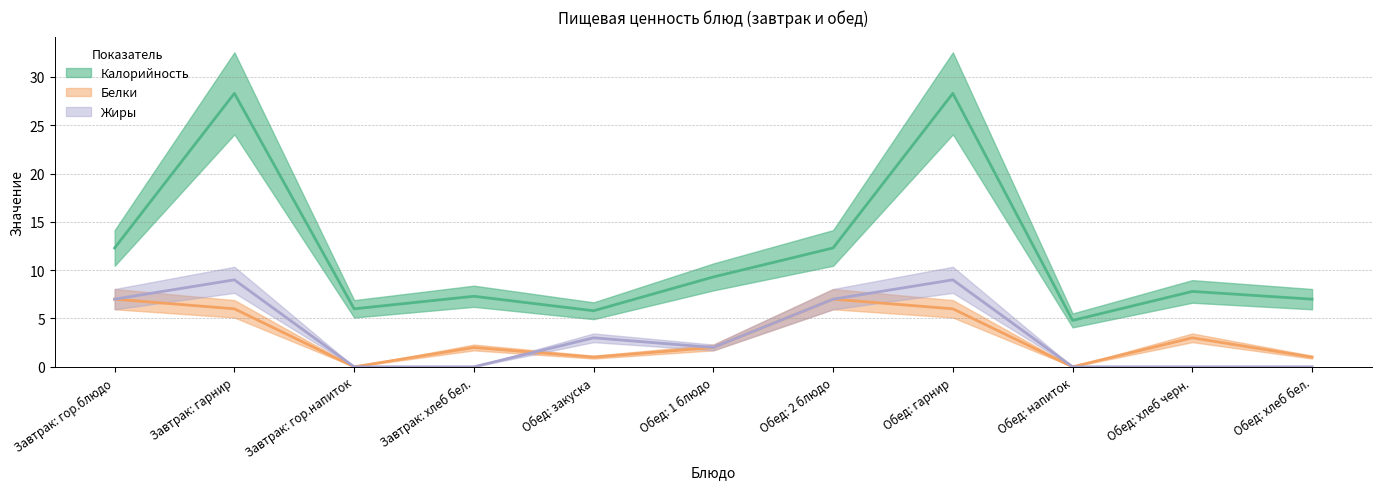

What are all the series names shown in the legend?

Калорийность, Белки, Жиры